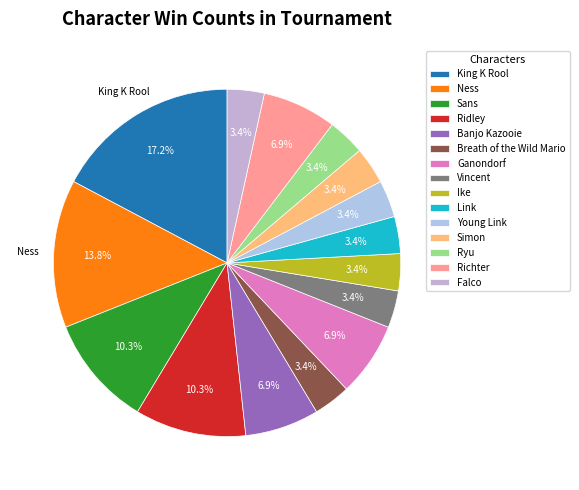

What percentage is NOT represented by Young Link?

96.6%